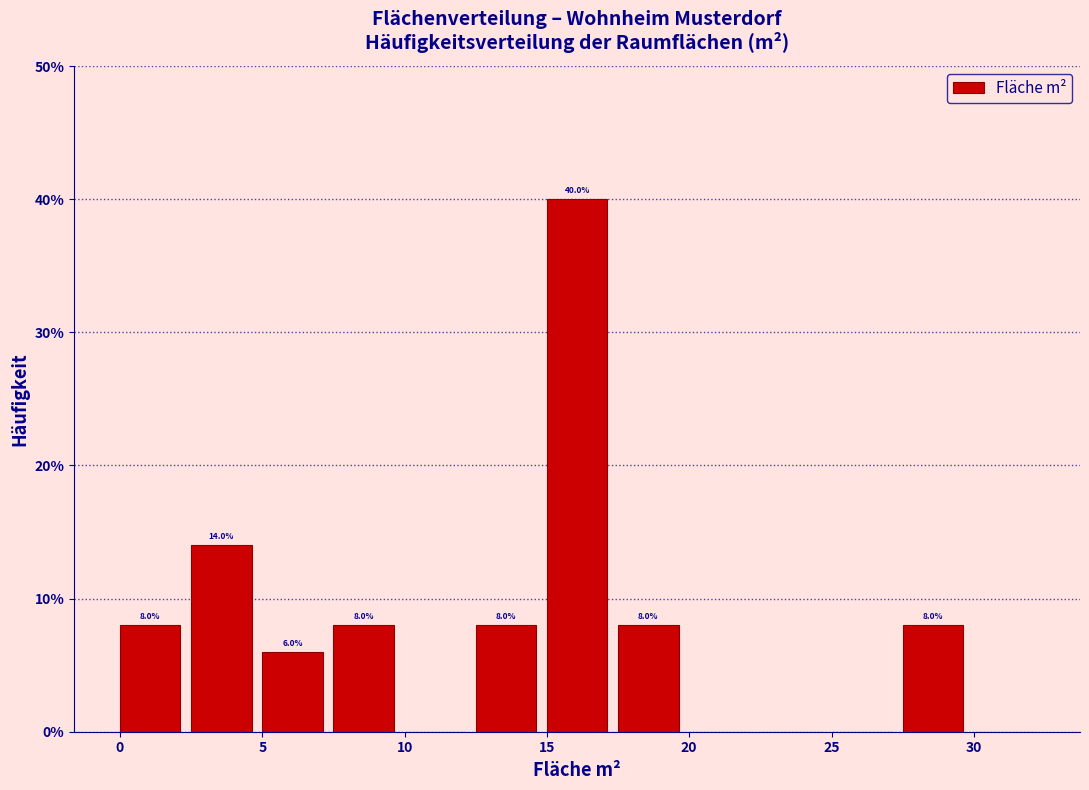

Over which range of the x-axis is the bar tallest?

15.0 to 17.5